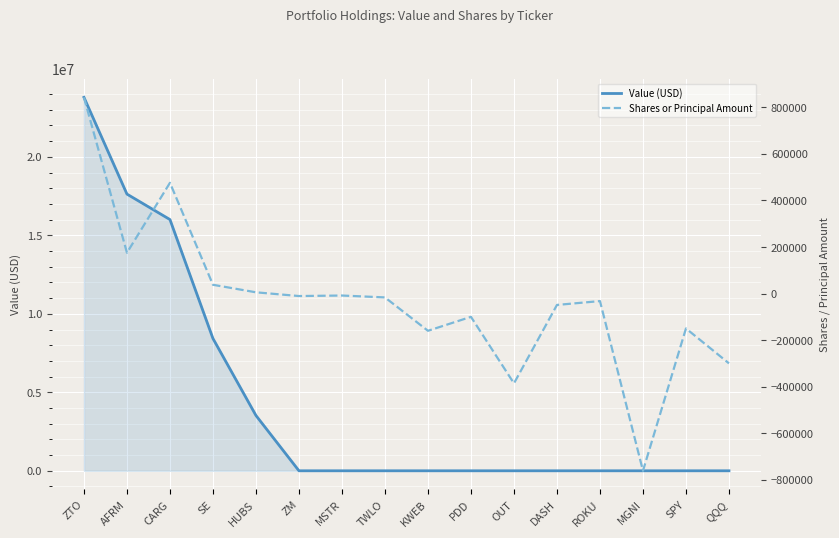

In Shares or Principal Amount, how many points are higher than both neighbors (excluding endpoints)?

5